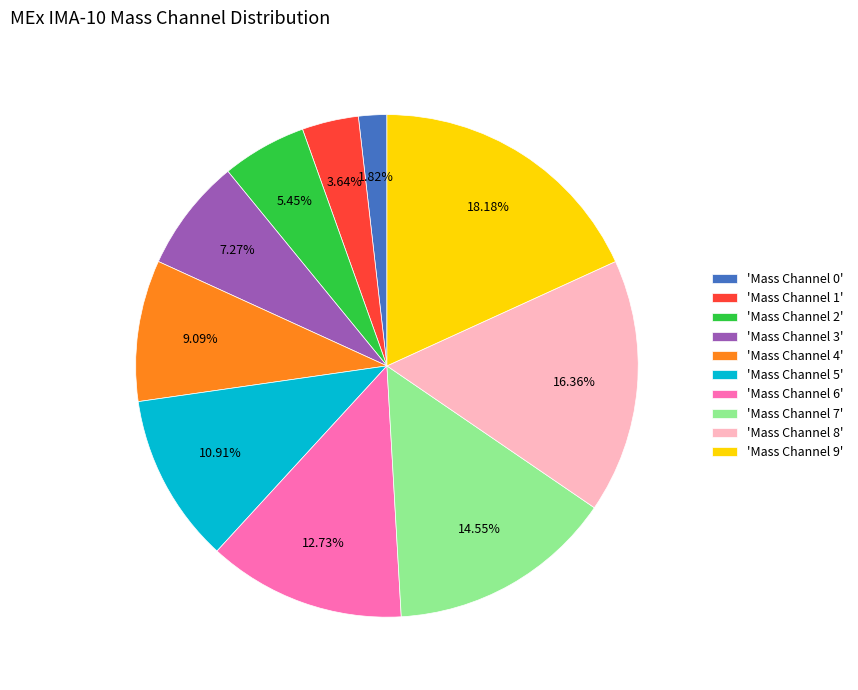

How many slices are in this pie chart?

10